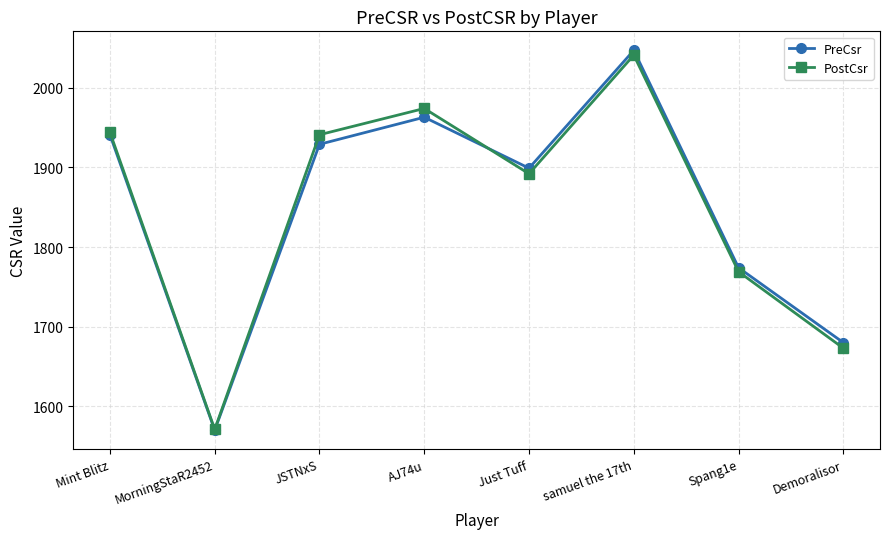

Rank the categories by PreCsr value from highest to lowest.

samuel the 17th, AJ74u, Mint Blitz, JSTNxS, Just Tuff, Spang1e, Demoralisor, MorningStaR2452